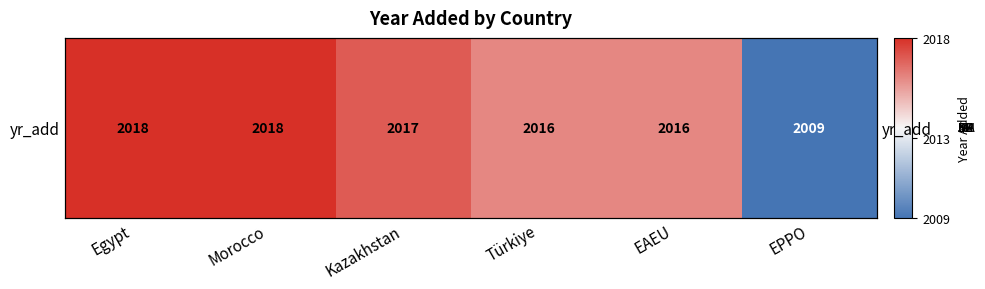

Rank the categories by value from highest to lowest.

Egypt, Morocco, Kazakhstan, Türkiye, EAEU, EPPO